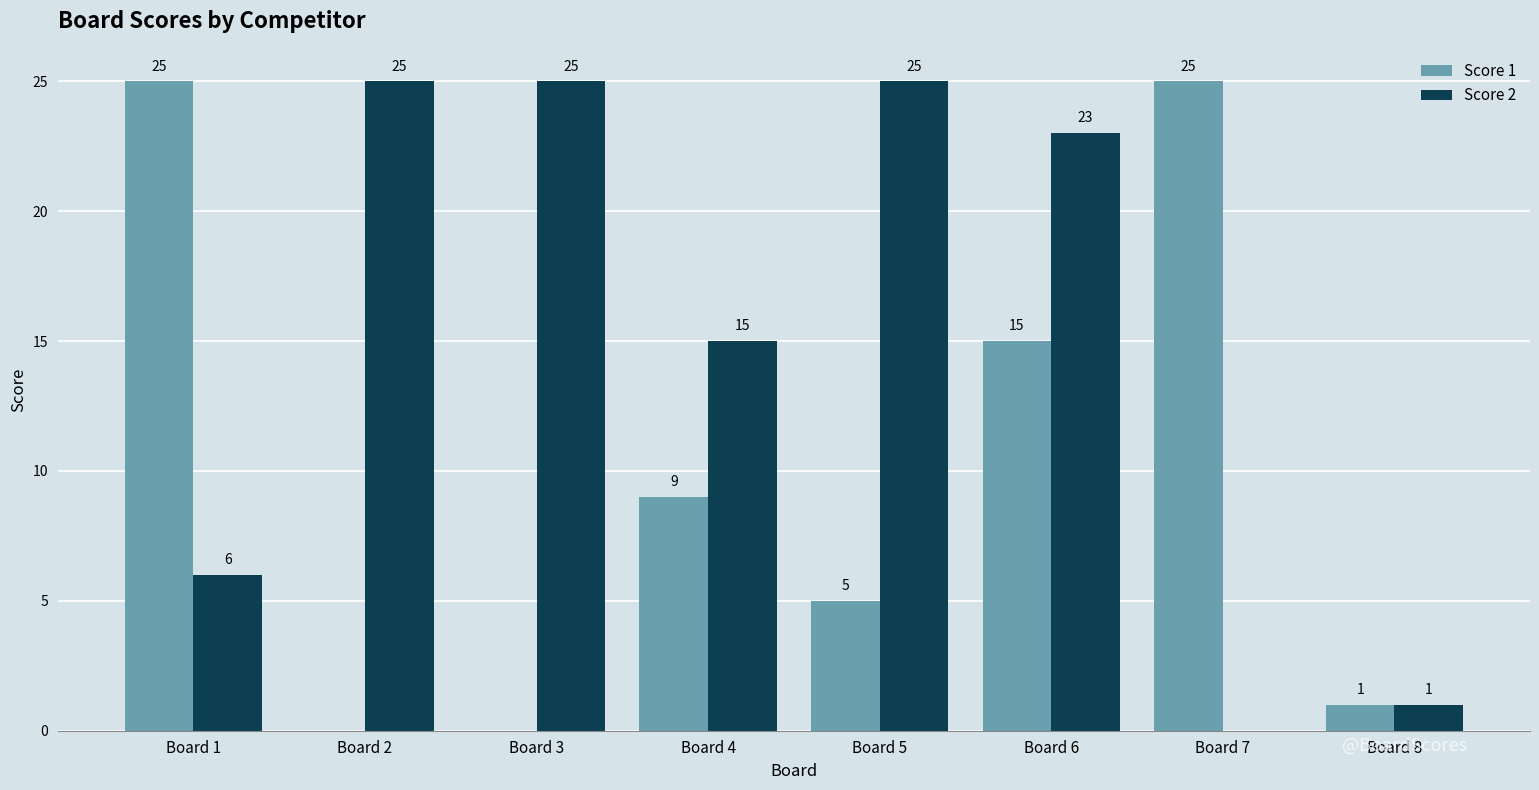

What are all the series names shown in the legend?

Score 1, Score 2